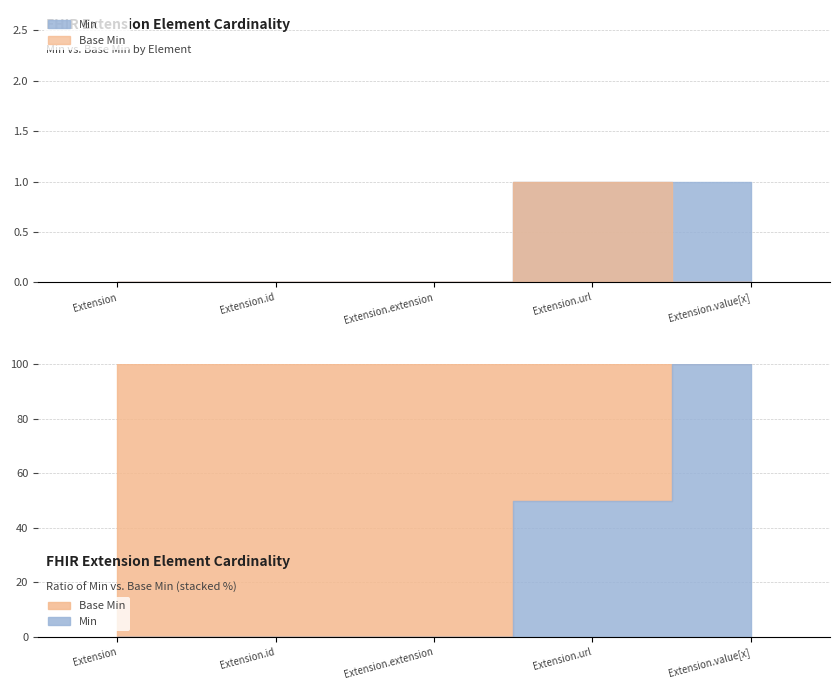

What is the difference between the Min values at Extension.value[x] and Extension?

1